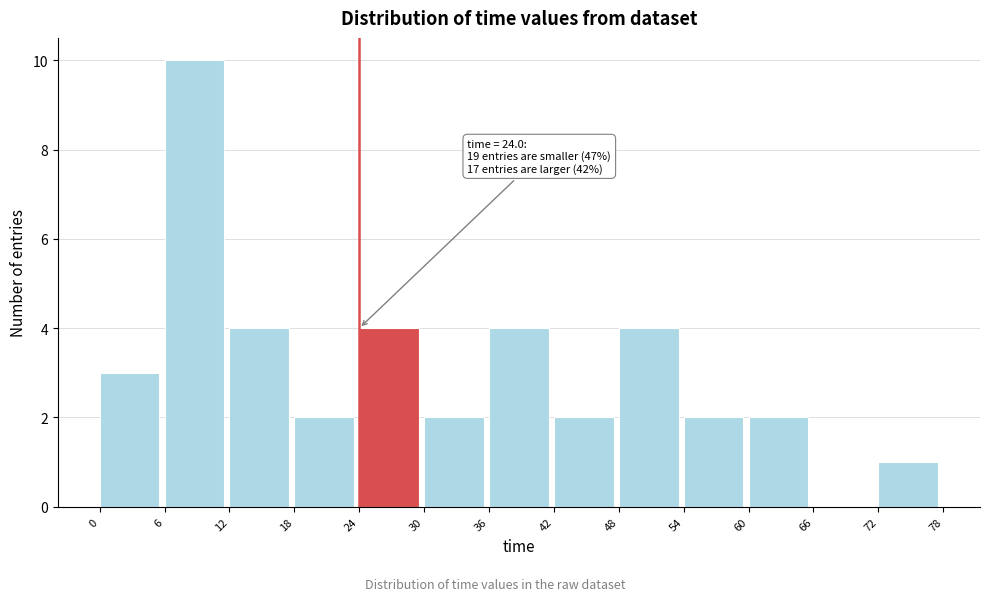

Which range on the x-axis has the tallest bar?

6 to 12